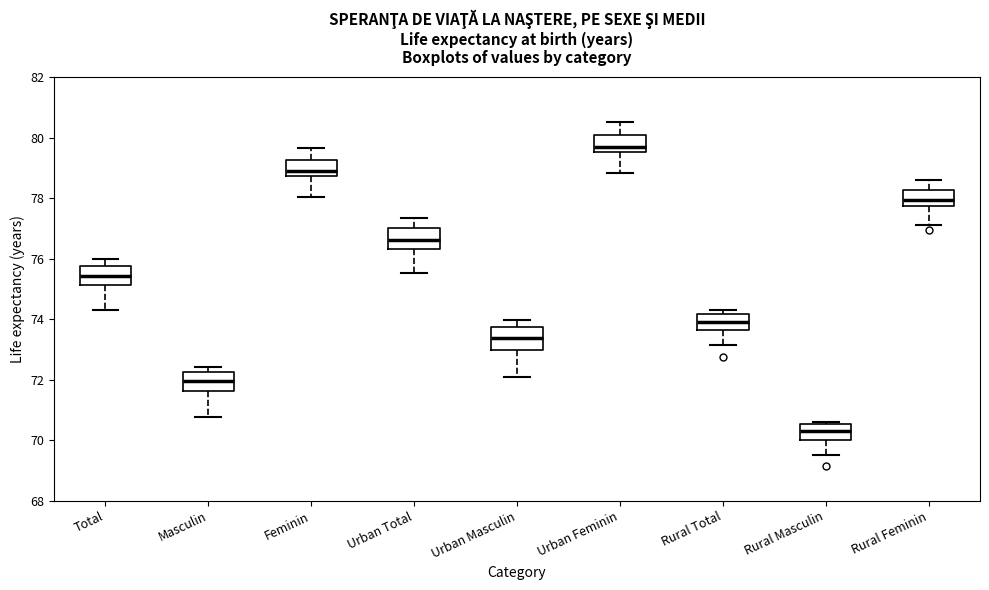

Reading left to right, transcribe this box plot: for each box, give where its median line is, the range the box spans, and where its two whiskers end, as read against the y-axis. The values are not printed on the chart, so give them approximately, as read against the axis.

Total: median 75.4, box 75.2 to 75.8, whiskers 74.4 to 76.0
Masculin: median 72.0, box 71.6 to 72.2, whiskers 70.8 to 72.4
Feminin: median 79.0, box 78.8 to 79.2, whiskers 78.0 to 79.6
Urban Total: median 76.6, box 76.4 to 77.0, whiskers 75.6 to 77.4
Urban Masculin: median 73.4, box 73.0 to 73.8, whiskers 72.0 to 74.0
Urban Feminin: median 79.6 (just above the box's lower edge), box 79.6 to 80.0, whiskers 78.8 to 80.6
Rural Total: median 74.0, box 73.6 to 74.2, whiskers 73.2 to 74.4
Rural Masculin: median 70.4, box 70.0 to 70.6, whiskers 69.6 to 70.6 (just above the box's upper edge)
Rural Feminin: median 78.0, box 77.8 to 78.2, whiskers 77.2 to 78.6